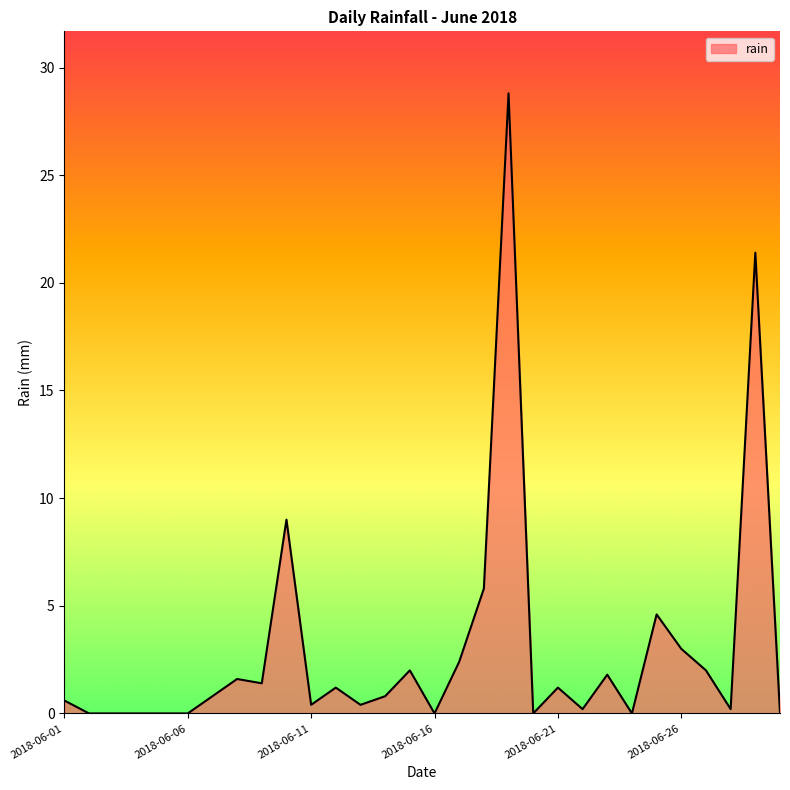

What is the greatest value displayed?

28.8